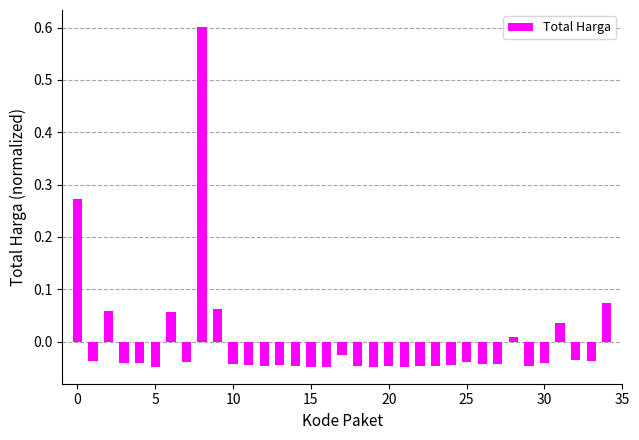

What is the value of the 9th bar from the left?

0.6